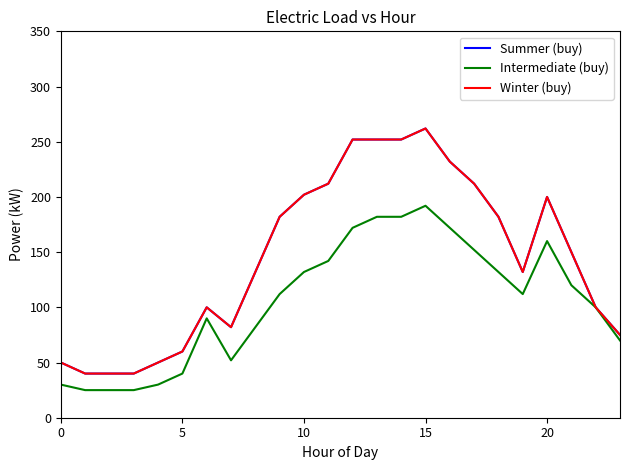

What is the highest value of the Winter (buy) series?

262